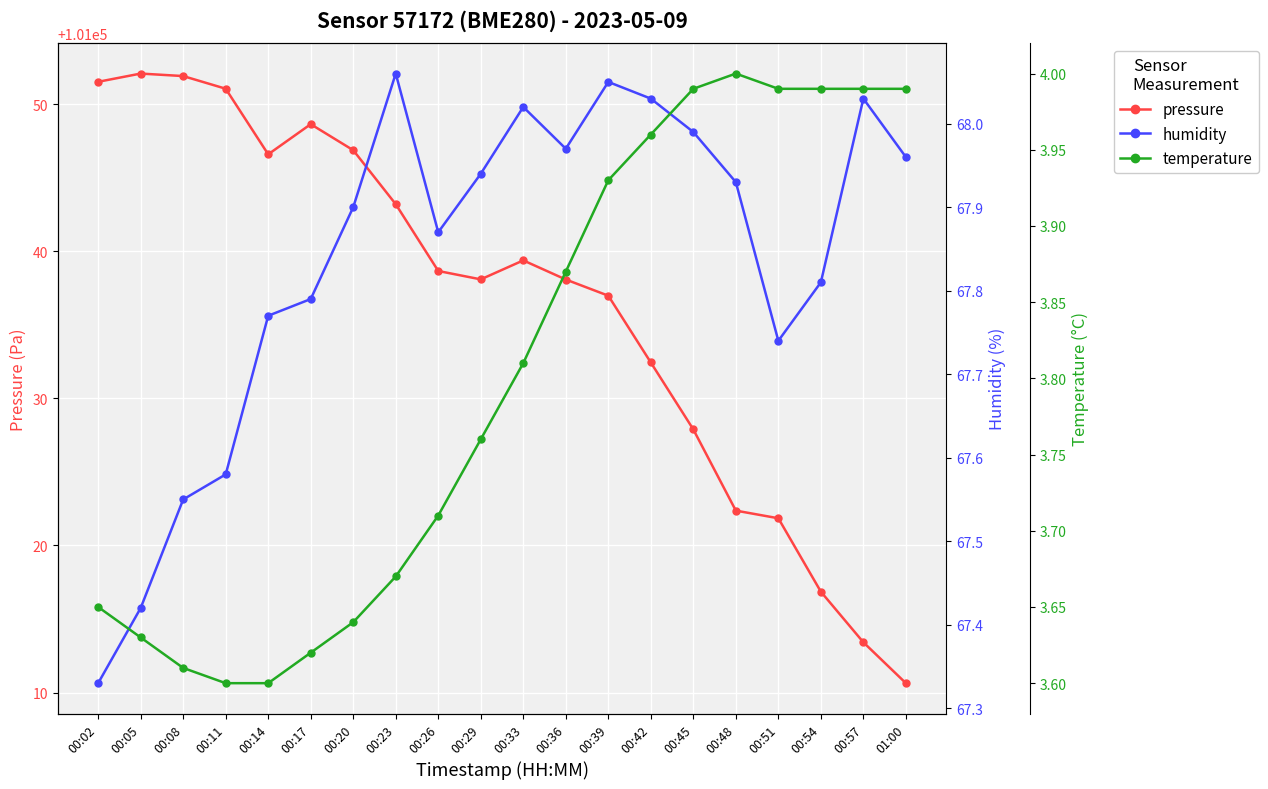

Reading left to right, list all the values displayed in this chart.

pressure: 00:02=101051.5	00:05=101052.1	00:08=101051.9	00:11=101051.1	00:14=101046.6	00:17=101048.6	00:20=101046.9	00:23=101043.2	00:26=101038.7	00:29=101038.1	00:33=101039.4	00:36=101038.1	00:39=101037.0	00:42=101032.4	00:45=101027.9	00:48=101022.4	00:51=101021.9	00:54=101016.9	00:57=101013.4	01:00=101010.6
humidity: 00:02=67.3	00:05=67.4	00:08=67.5	00:11=67.6	00:14=67.8	00:17=67.8	00:20=67.9	00:23=68.1	00:26=67.9	00:29=67.9	00:33=68.0	00:36=68.0	00:39=68.0	00:42=68.0	00:45=68.0	00:48=67.9	00:51=67.7	00:54=67.8	00:57=68.0	01:00=68.0
temperature: 00:02=3.6	00:05=3.6	00:08=3.6	00:11=3.6	00:14=3.6	00:17=3.6	00:20=3.6	00:23=3.7	00:26=3.7	00:29=3.8	00:33=3.8	00:36=3.9	00:39=3.9	00:42=4.0	00:45=4.0	00:48=4.0	00:51=4.0	00:54=4.0	00:57=4.0	01:00=4.0